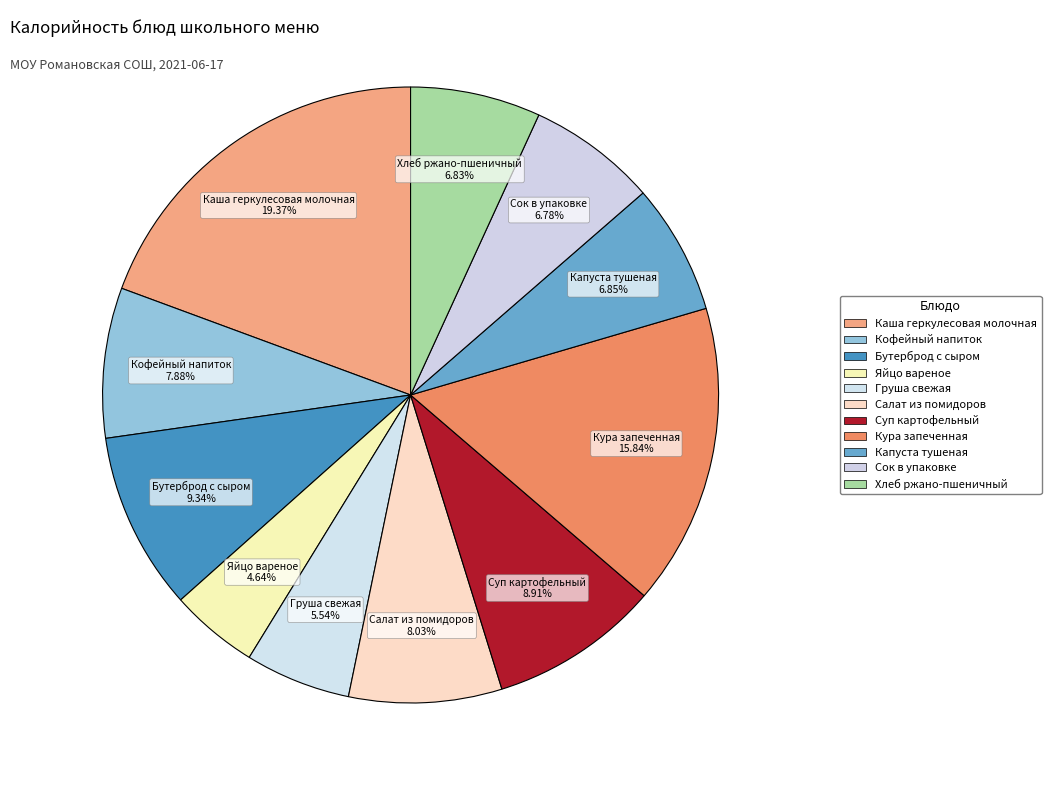

Which category has the smallest portion of the pie?

Яйцо вареное